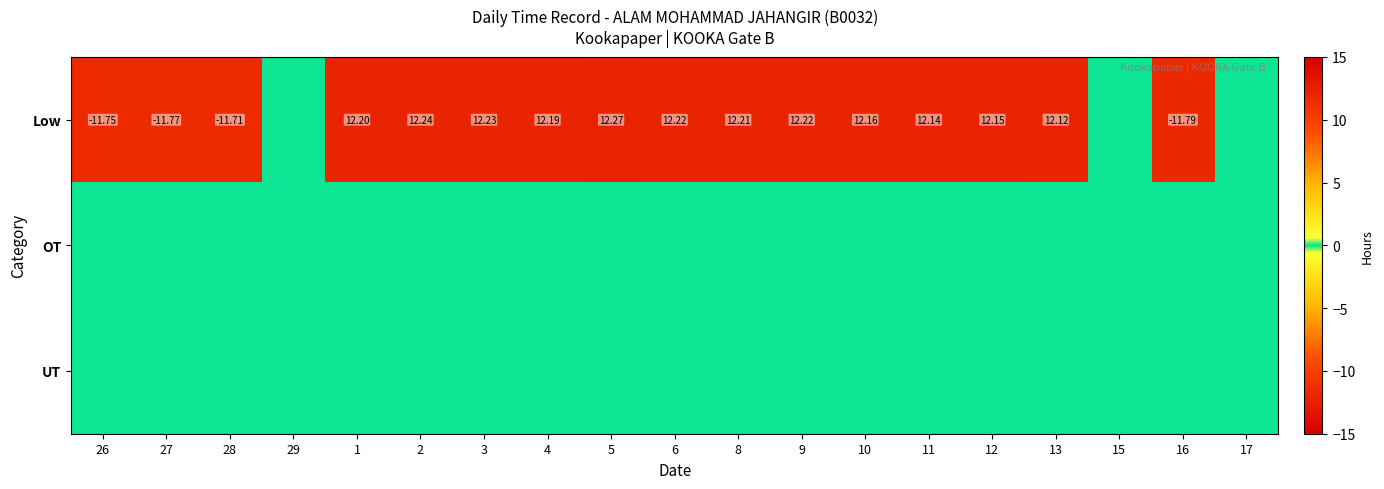

Count the number of data series in this chart.

3